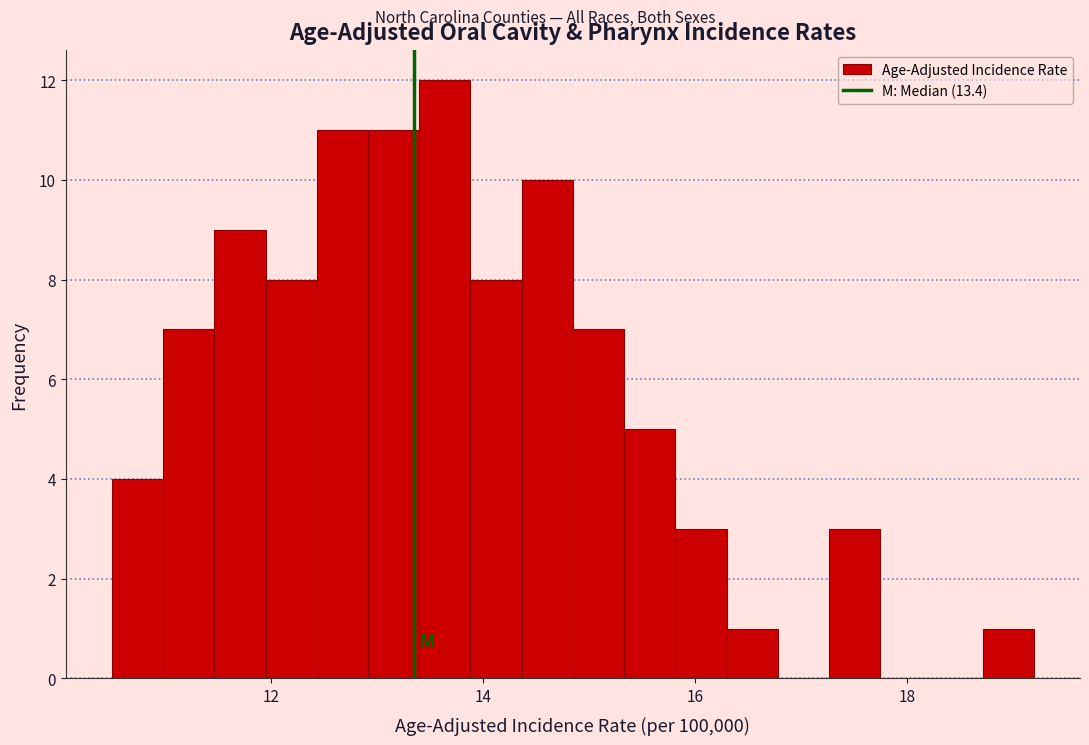

Read against the x-axis, roughly where is the centre of the tallest bar?

13.6